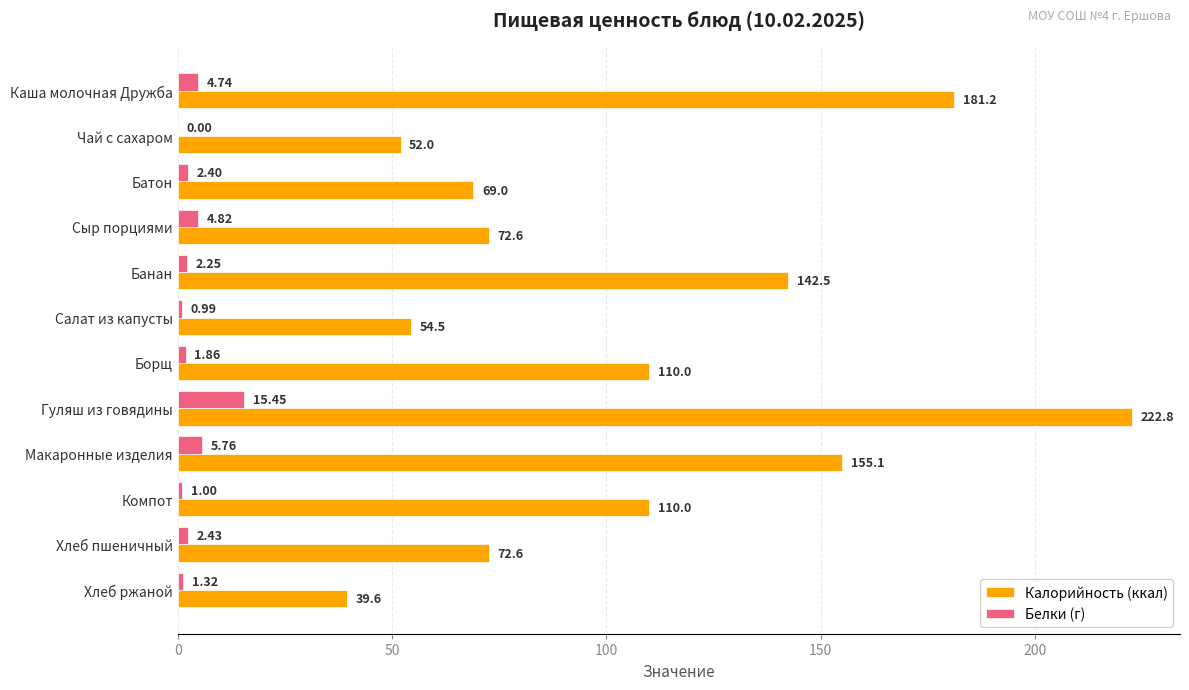

Which series has the largest total across all categories?

Калорийность (ккал)